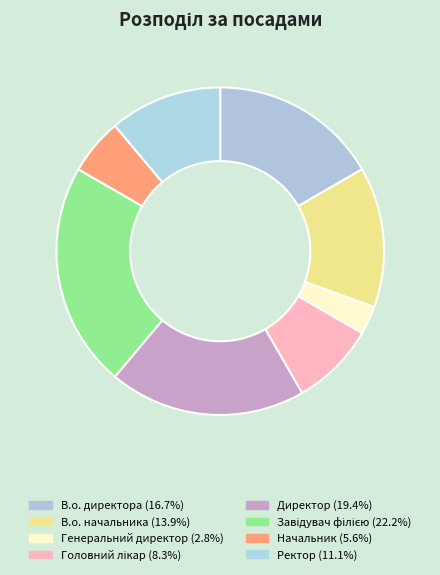

How many segments does this pie chart have?

8